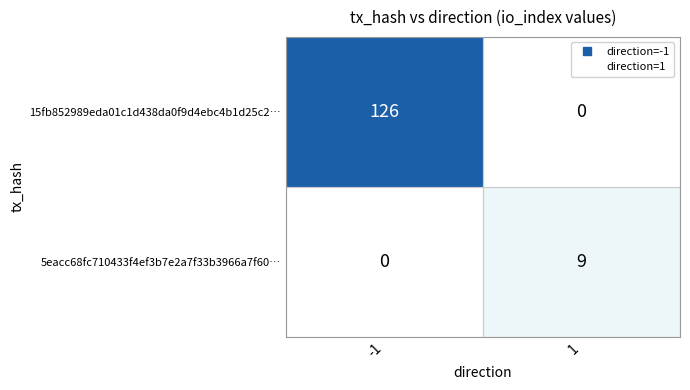

The 15fb852989eda01c1d438da0f9d4ebc4b1d25c2… series shows 0 at 1. True or false?

True